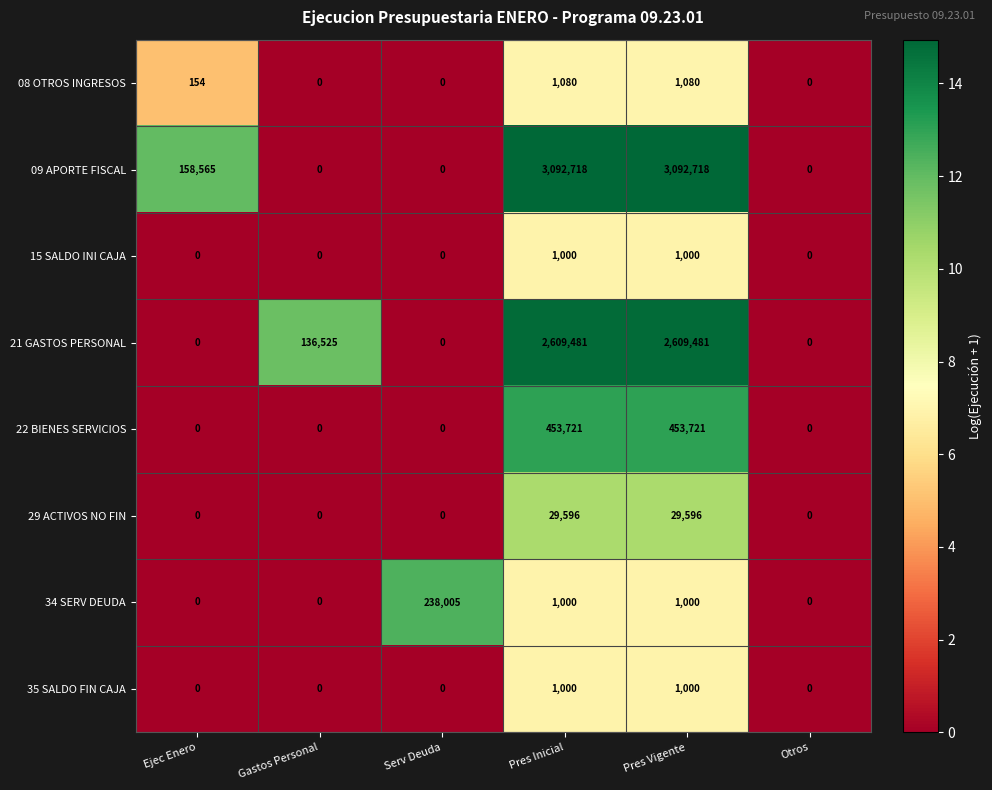

Which series has the largest total across all categories?

09 APORTE FISCAL